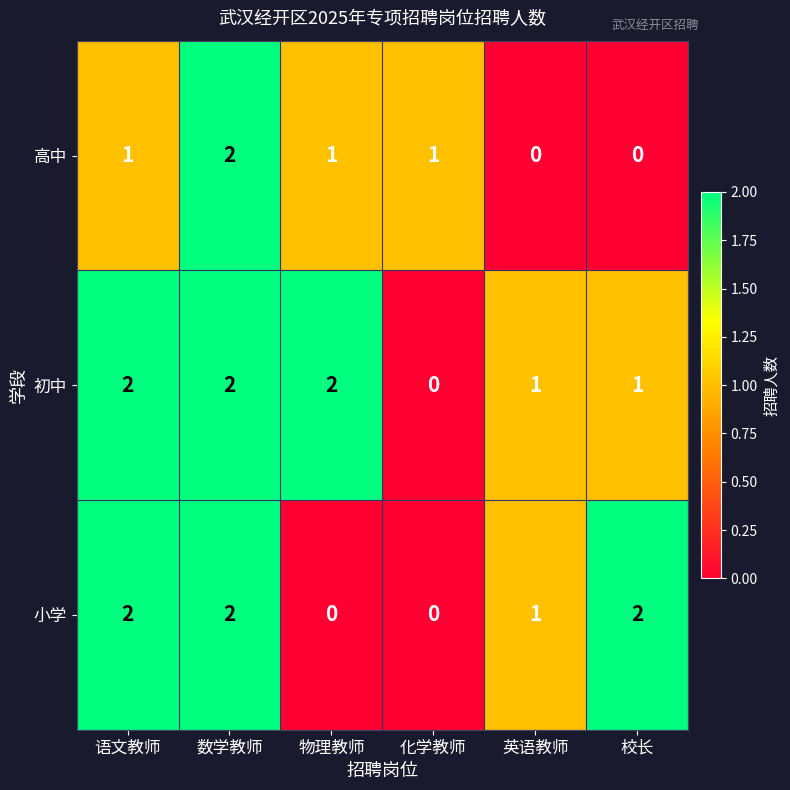

Between 物理教师 and 化学教师, which series saw the biggest shift?

初中